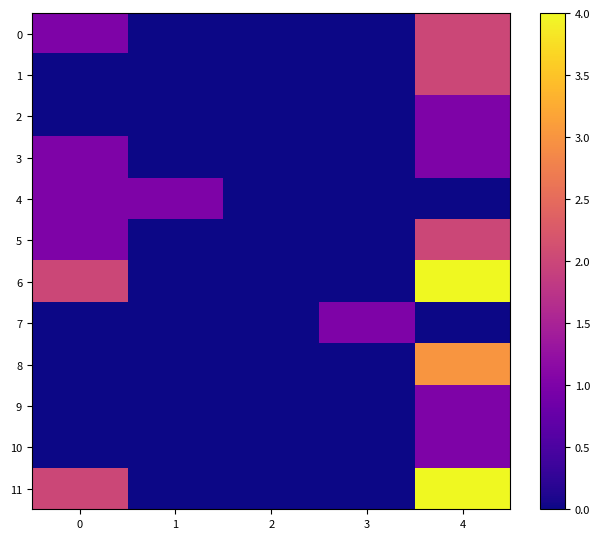

Count the number of data series in this chart.

12